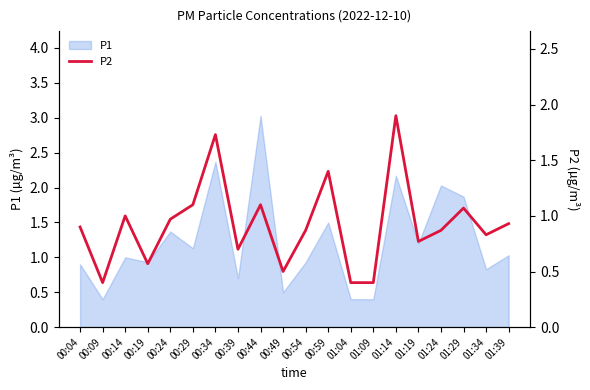

Is it true that P1 equals 0.6 at 01:04?

False